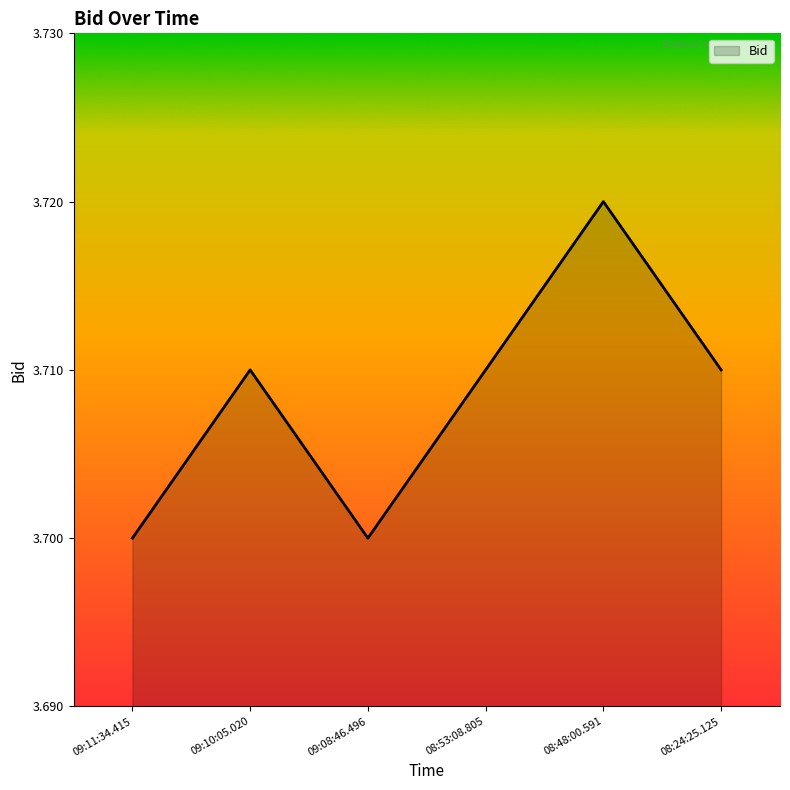

How many values are between 3 and 4?

6